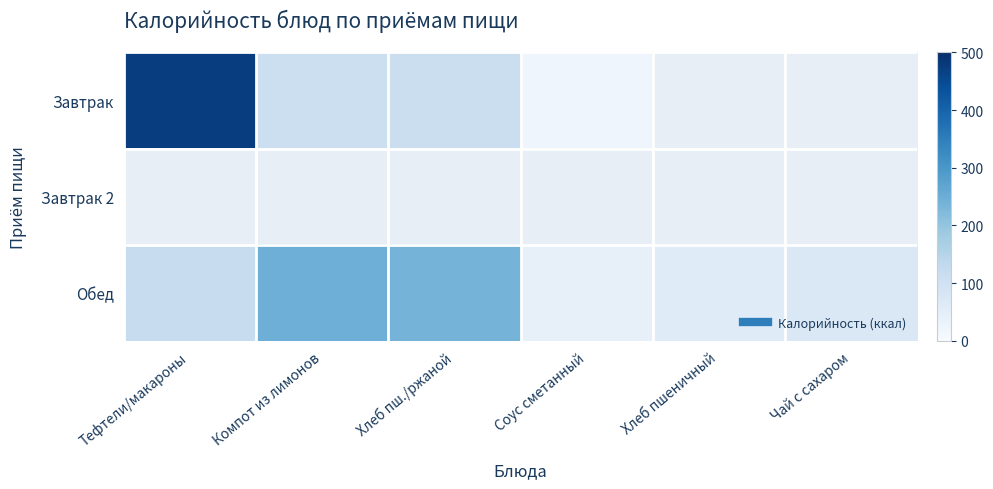

Between Компот из лимонов and Тефтели/макароны, which is larger?

Тефтели/макароны